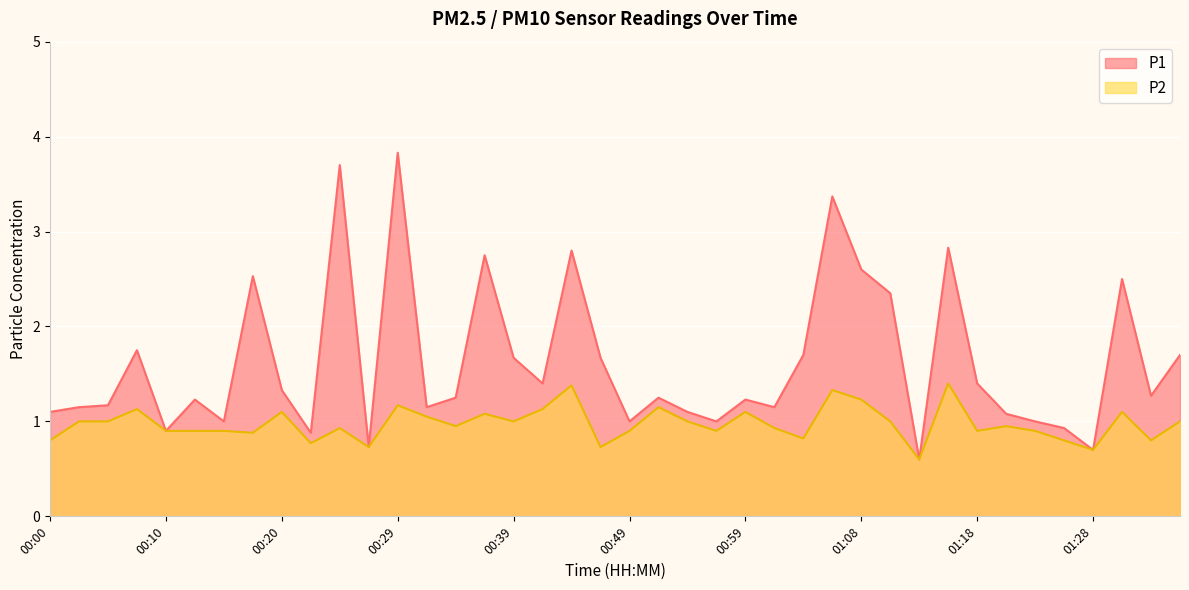

At 00:34, list the series in order from largest to smallest.

P1, P2